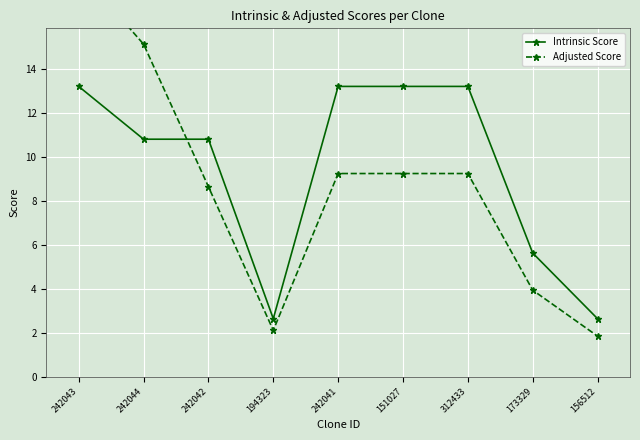

What is the lowest value of the Intrinsic Score series?

2.6